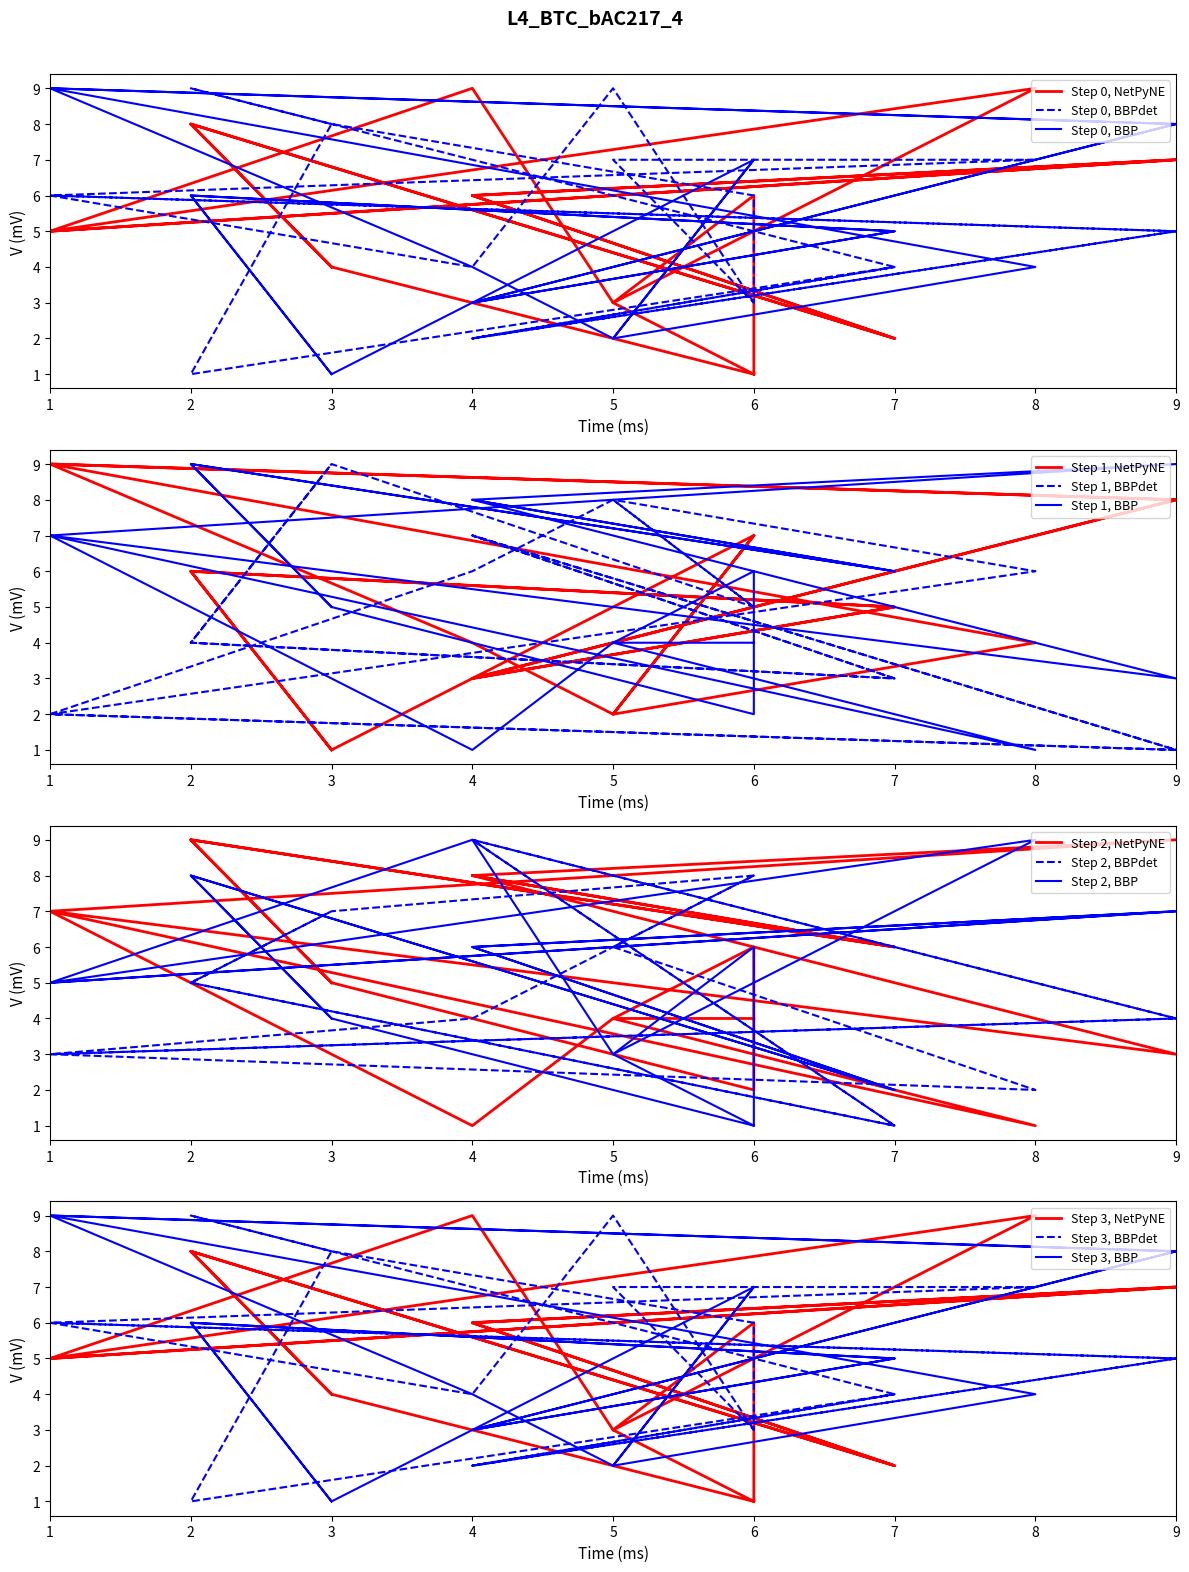

Does the chart have visible grid lines?

No